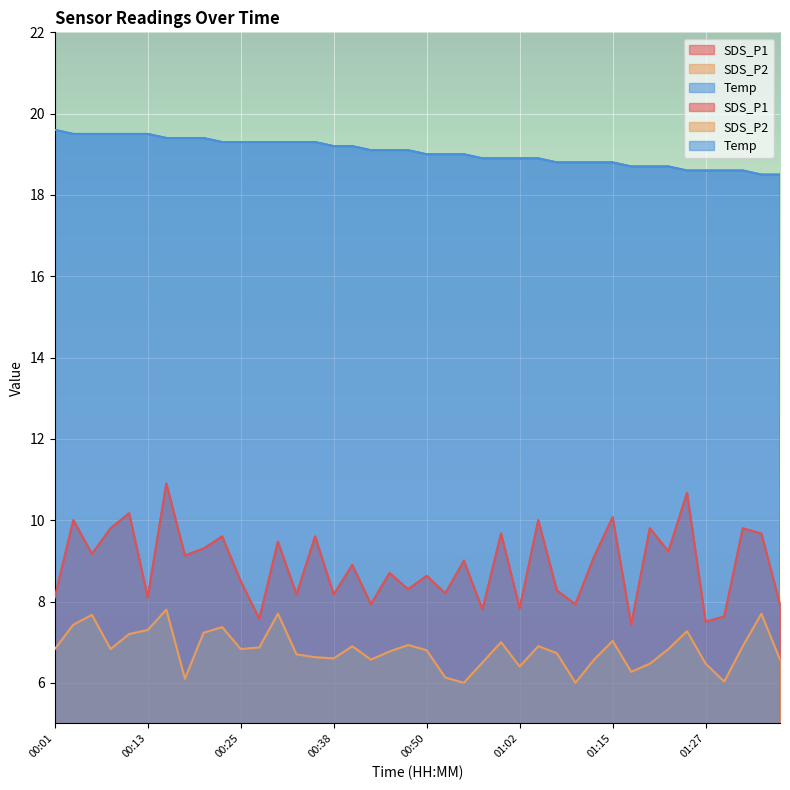

What are all the series names shown in the legend?

SDS_P1, SDS_P2, Temp